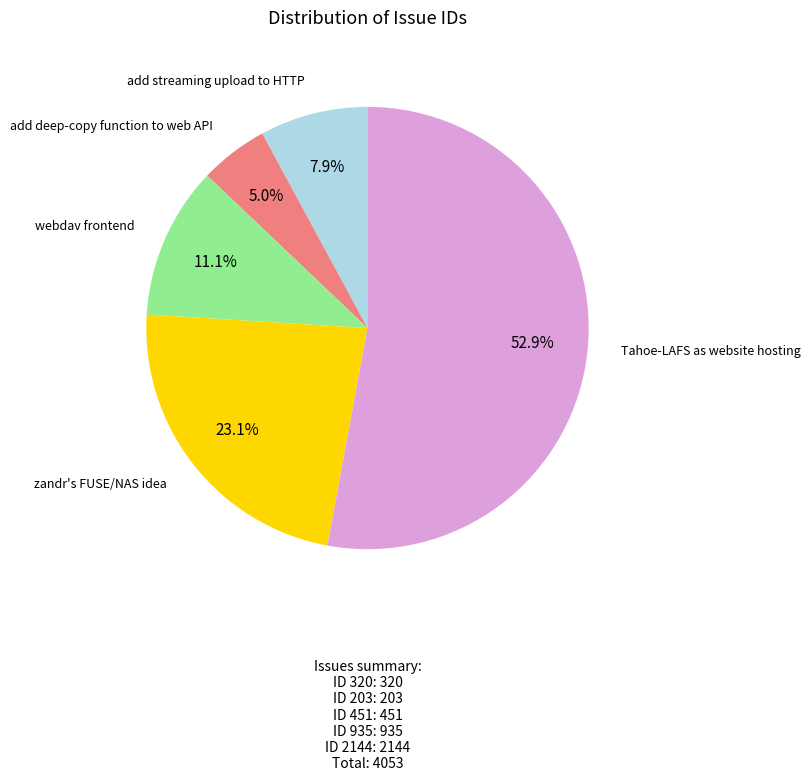

Does any single category account for the majority?

Yes